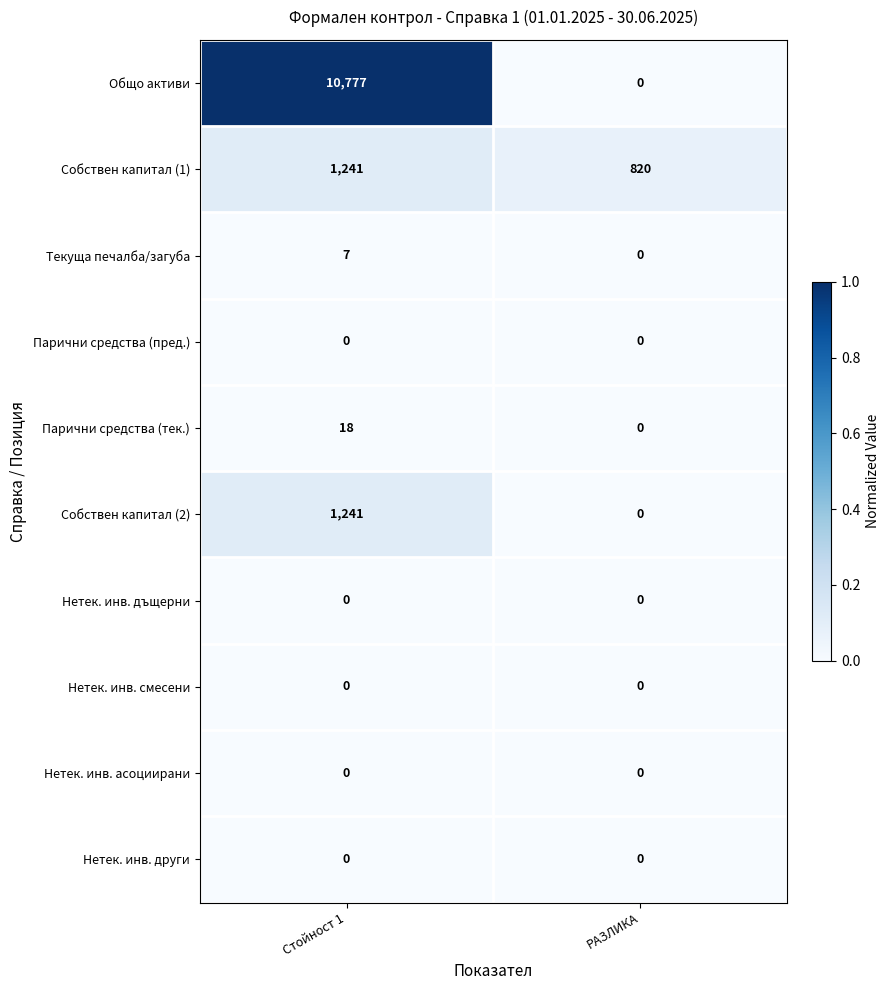

How many categories are shown in the chart?

2